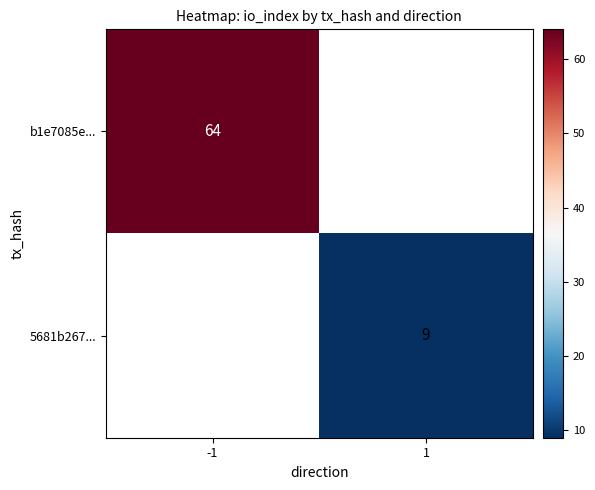

True or false: b1e7085e... has a value of 107 at -1.

False